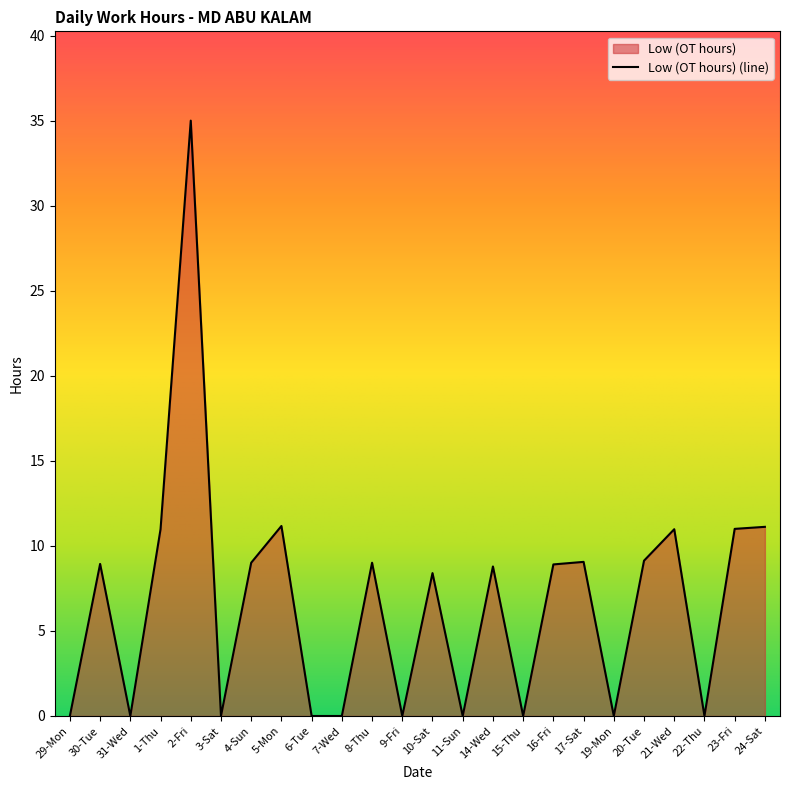

Reading right to left, transcribe all the data shown in this chart.

24-Sat=11.1	23-Fri=11.0	22-Thu=0.0	21-Wed=11.0	20-Tue=9.1	19-Mon=0.0	17-Sat=9.1	16-Fri=8.9	15-Thu=0.0	14-Wed=8.8	11-Sun=0.0	10-Sat=8.4	9-Fri=0.0	8-Thu=9.0	7-Wed=0.0	6-Tue=0.0	5-Mon=11.2	4-Sun=9.0	3-Sat=0.0	2-Fri=35.0	1-Thu=11.0	31-Wed=0.0	30-Tue=8.9	29-Mon=0.0